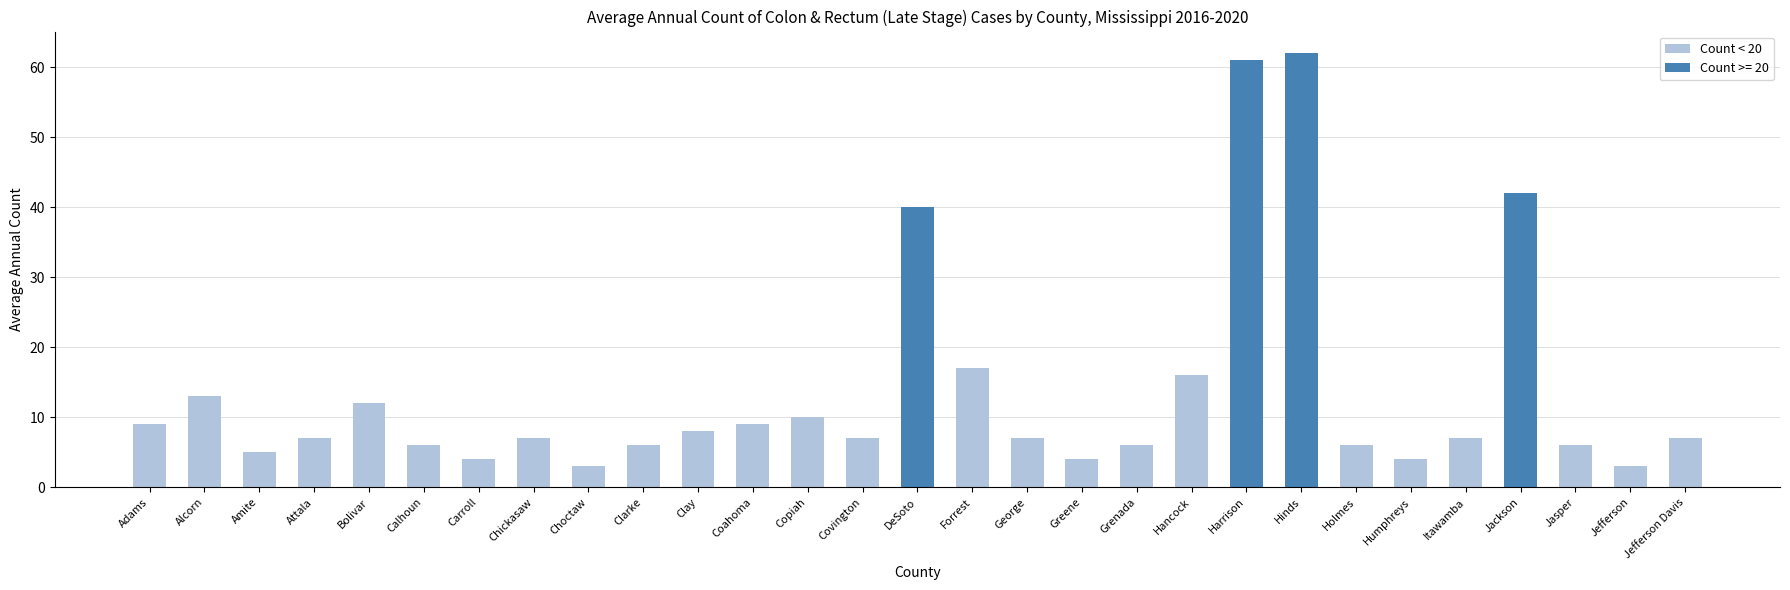

What is the value of the 29th bar from the left?

7